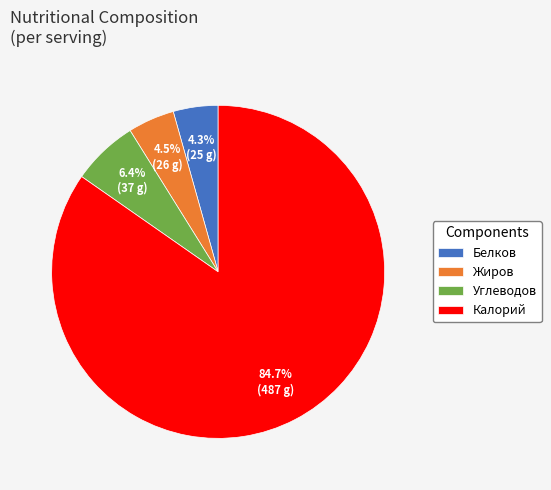

Count the number of slices in the pie.

4